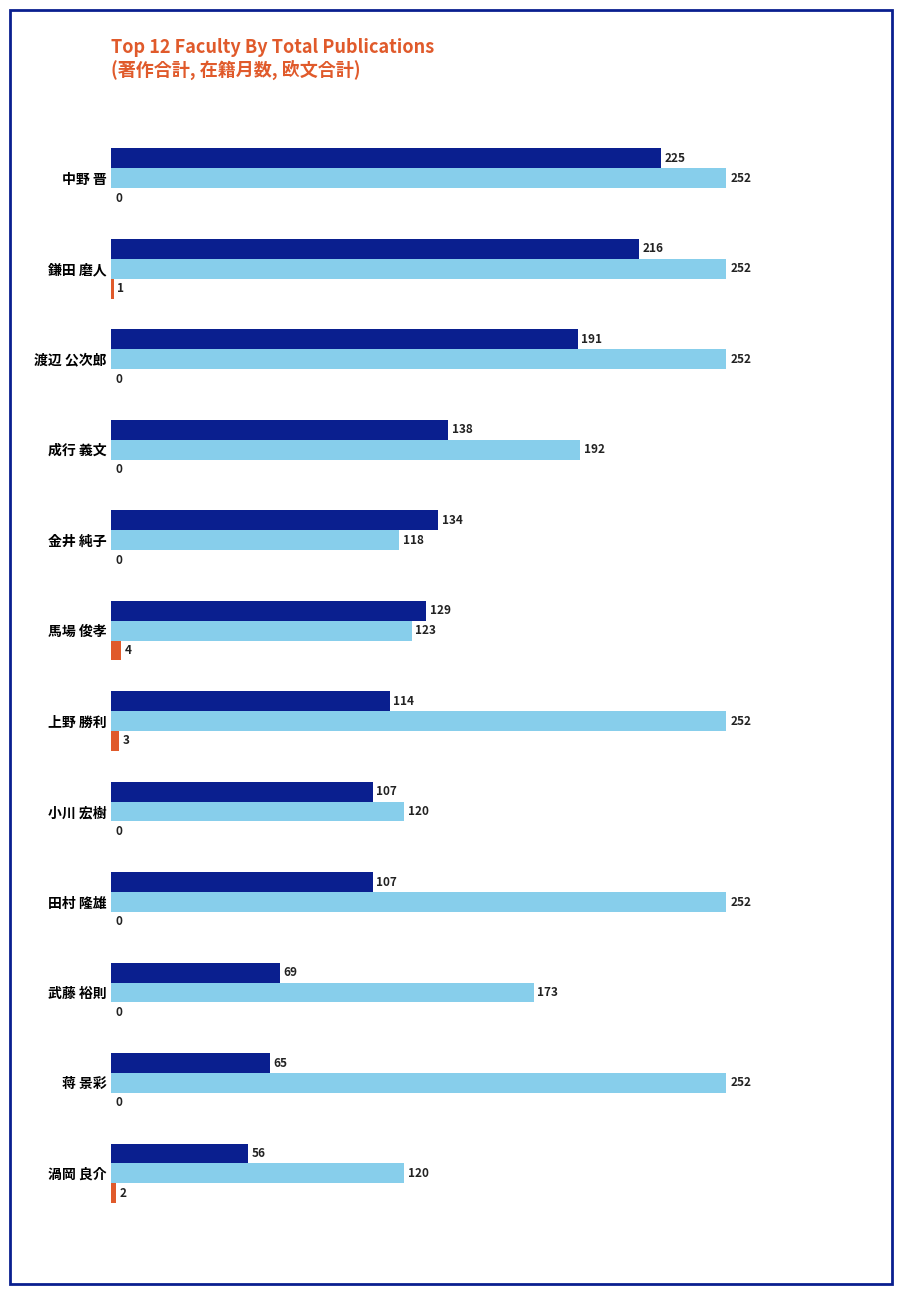

What is the total value across all series at 中野 晋?

477